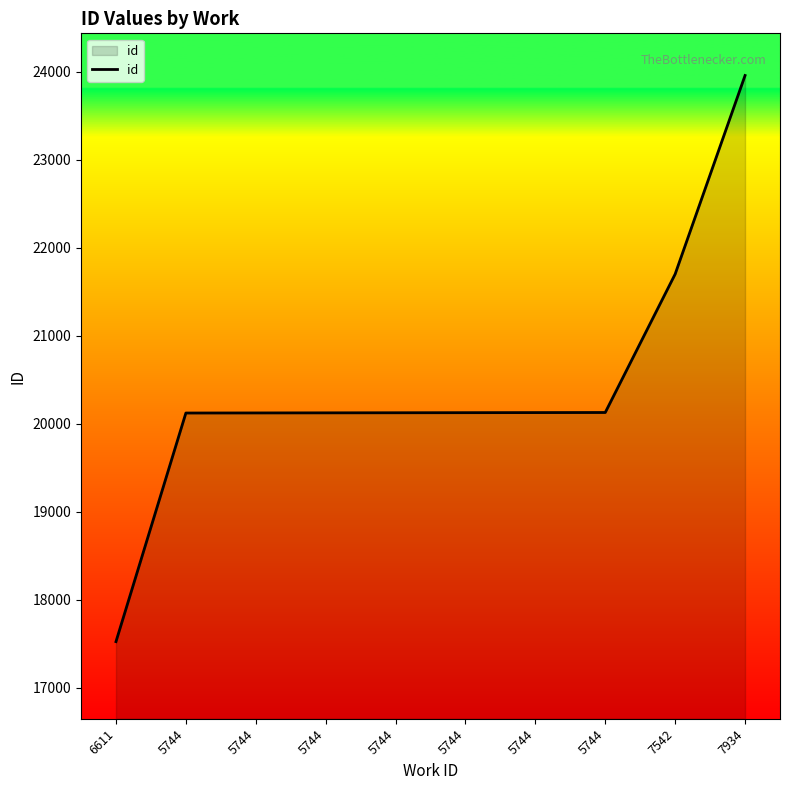

How many lines are shown in the chart?

1